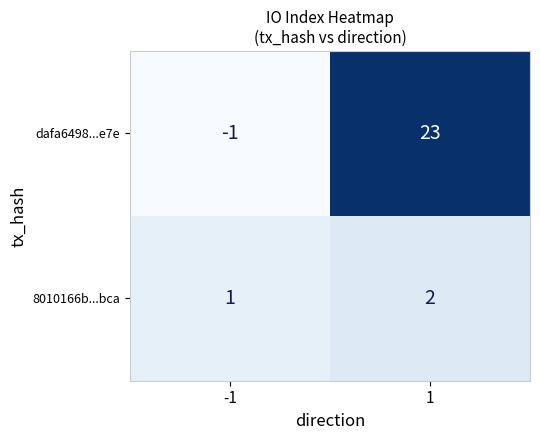

What is the difference between the highest and lowest values at 1?

21